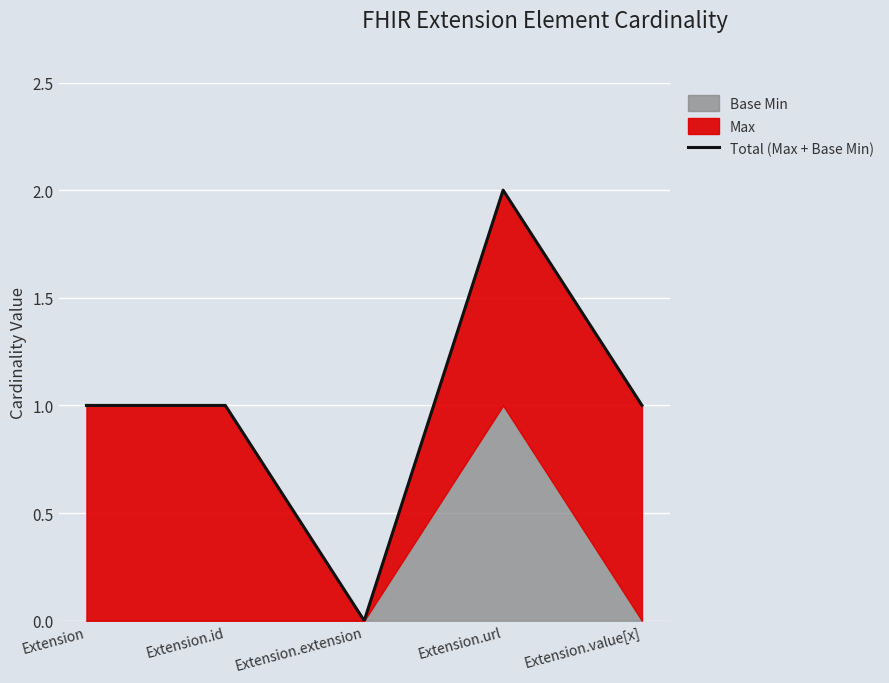

Reading left to right, extract all data points from this chart.

1	1	0	2	1